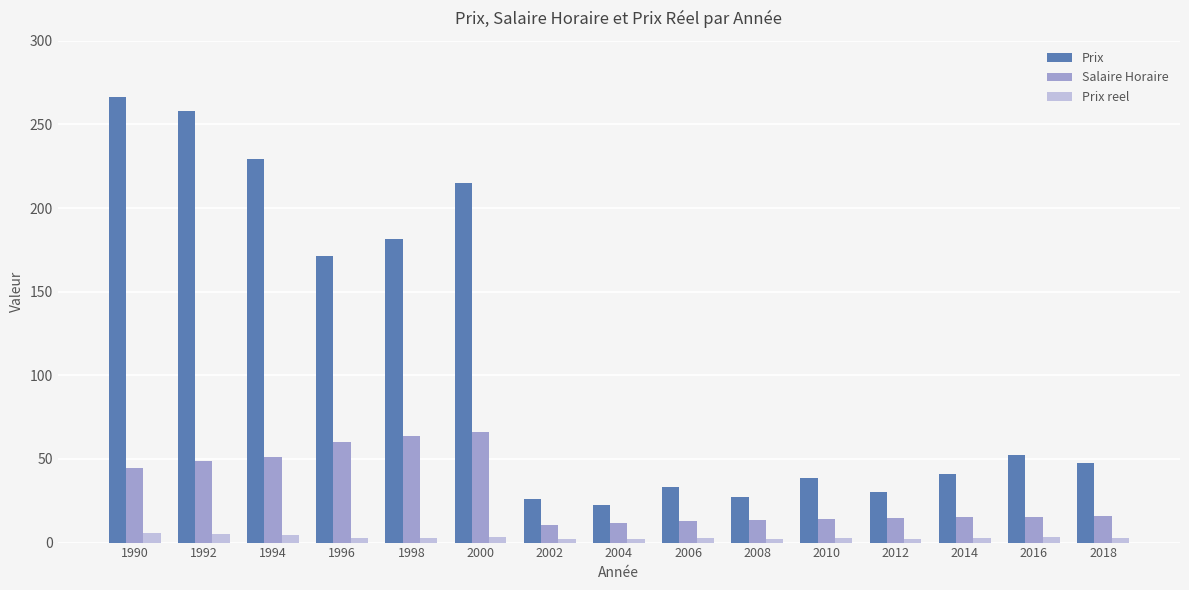

Is it true that Prix reel equals 2.0 at 2008?

True